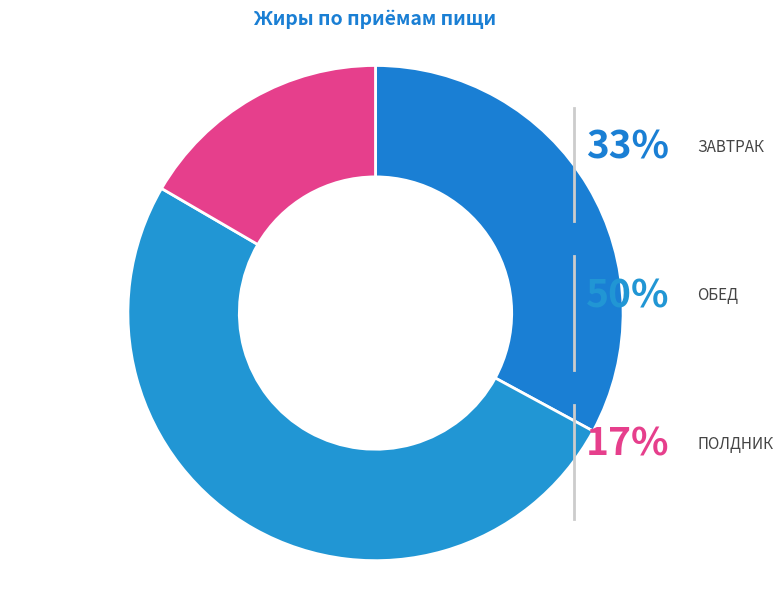

To the nearest percent, what portion does ОБЕД represent?

50%